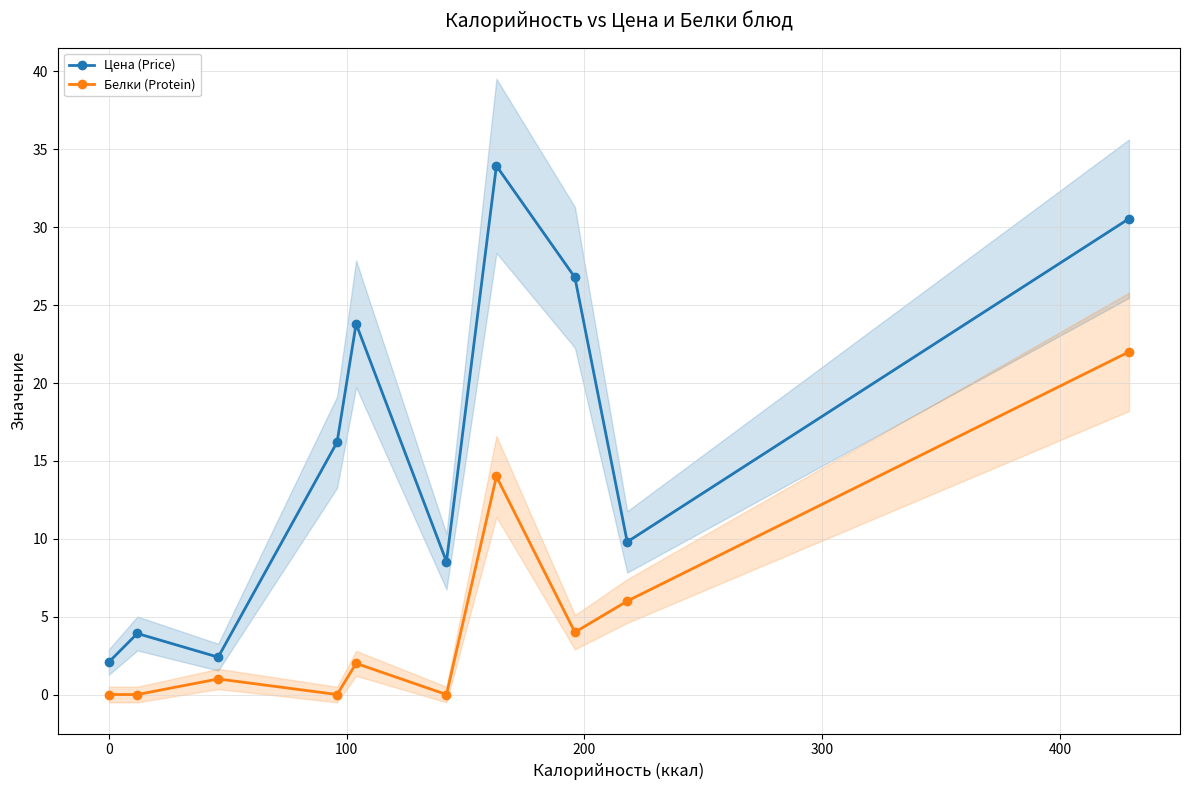

What is the sum of all Белки (Protein) values?

49.0